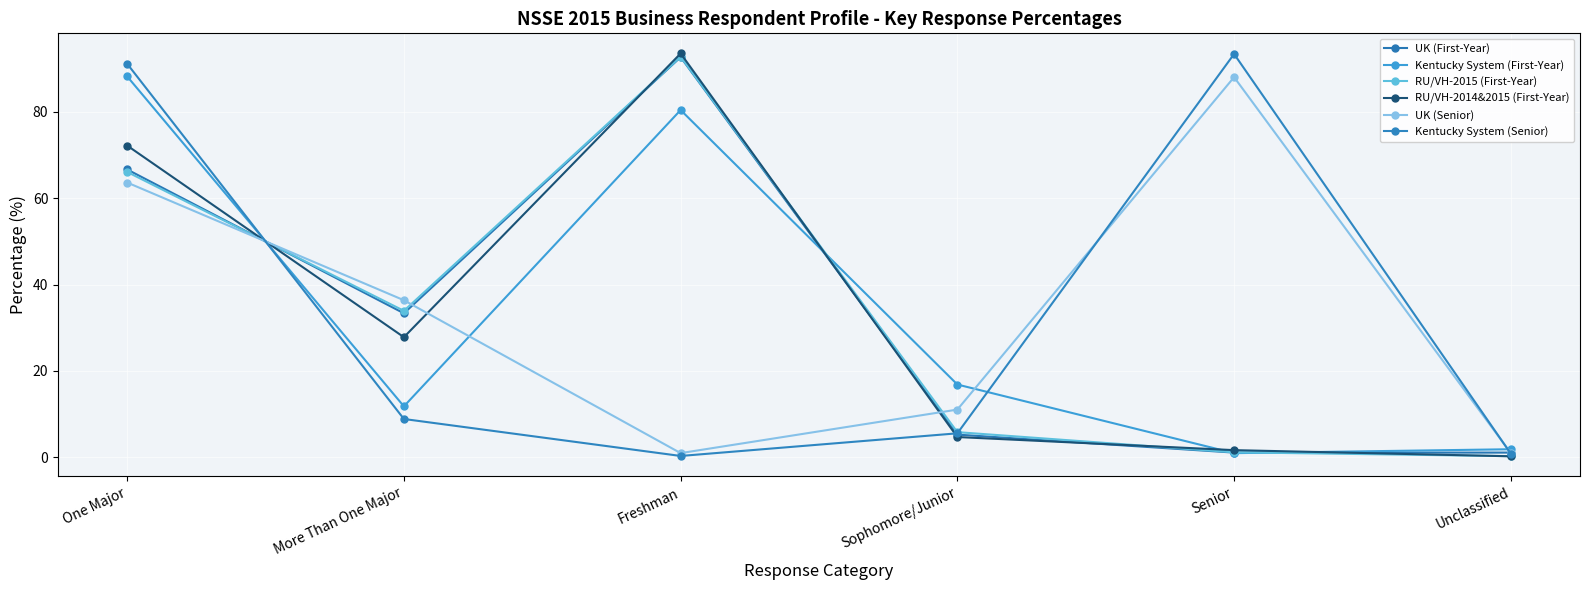

What is the label of the 5th point from the right?

More Than One Major